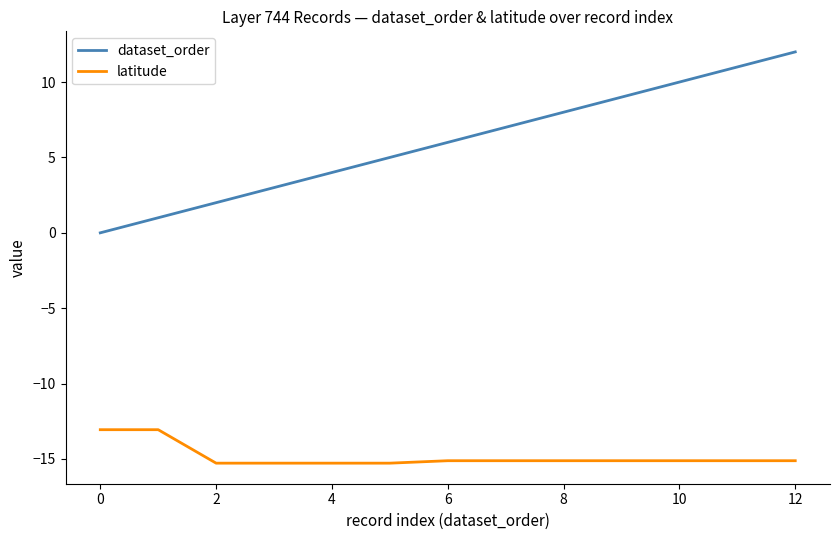

Reading left to right, transcribe all the data shown in this chart.

dataset_order: 0.0	1.0	2.0	3.0	4.0	5.0	6.0	7.0	8.0	9.0	10.0	11.0	12.0
latitude: -13.1	-13.1	-15.3	-15.3	-15.3	-15.3	-15.1	-15.1	-15.1	-15.1	-15.1	-15.1	-15.1